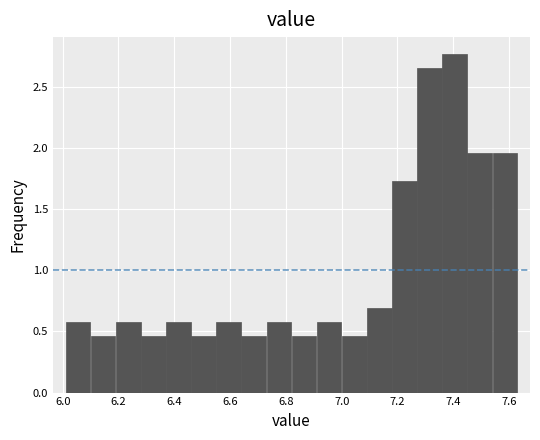

How tall is the bar that spans 6.28 to 6.37 on the x-axis? Neither the bar edges nor the heights are printed on the chart, so give them approximately, as read against the axes.

0.45